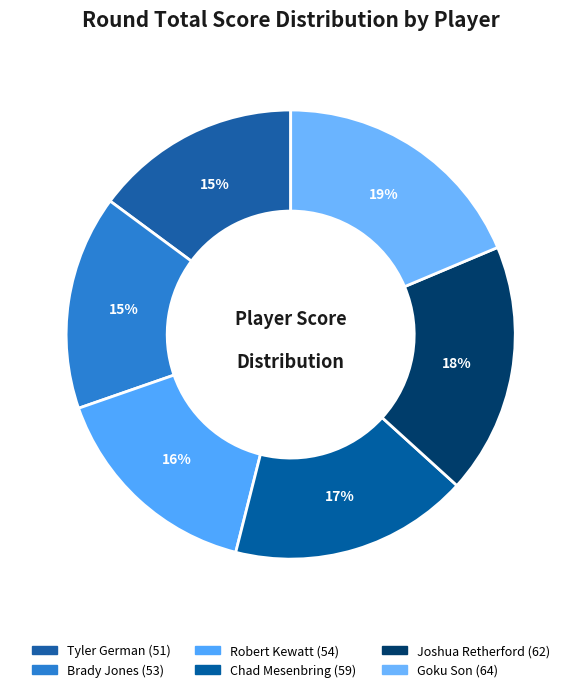

How many slices are in this pie chart?

6